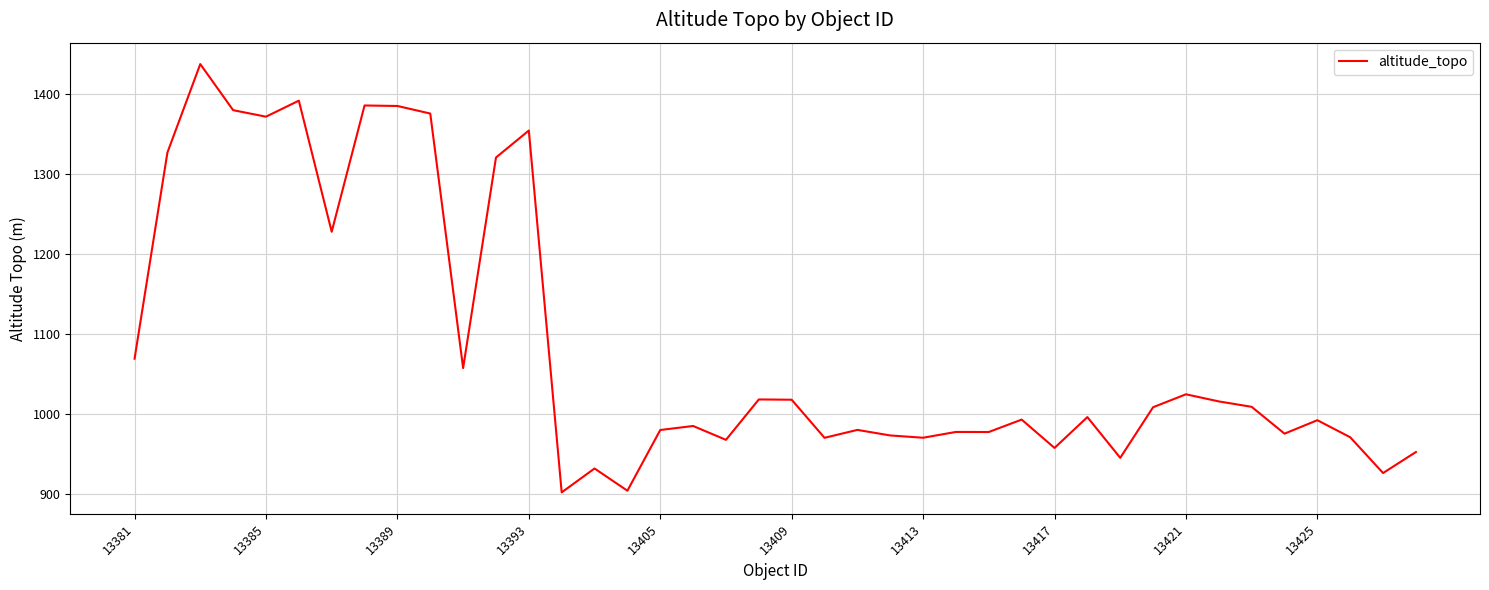

How many lines are shown in the chart?

1